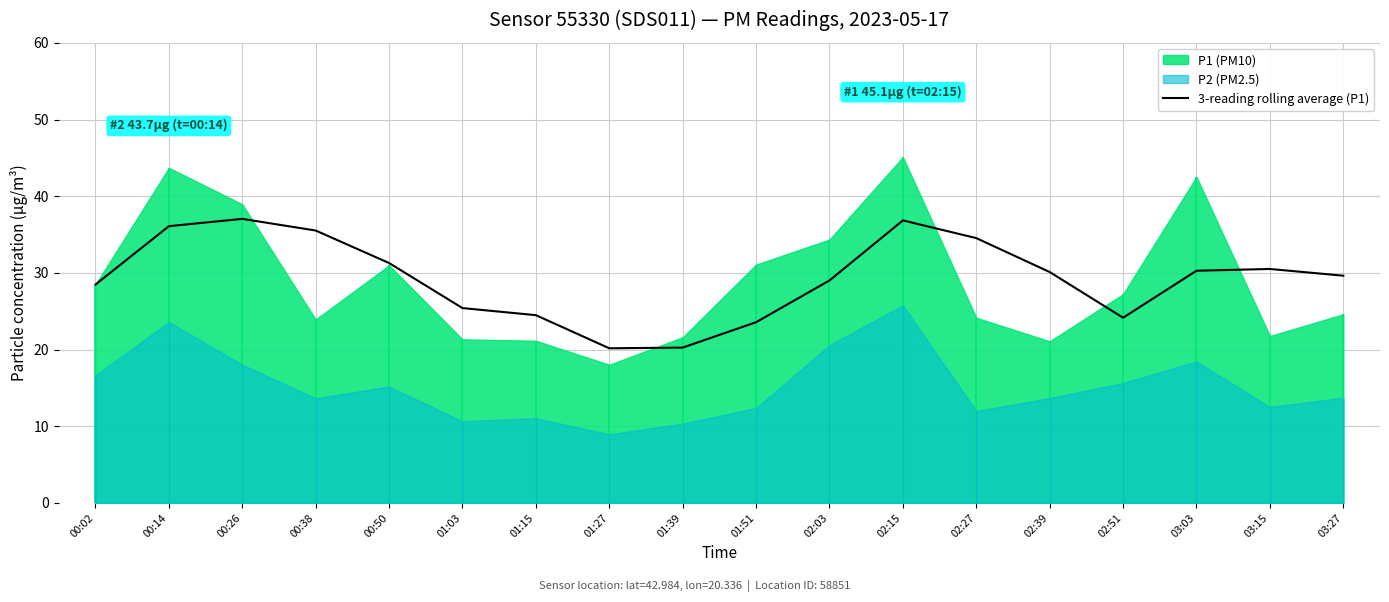

How many lines are shown in the chart?

1